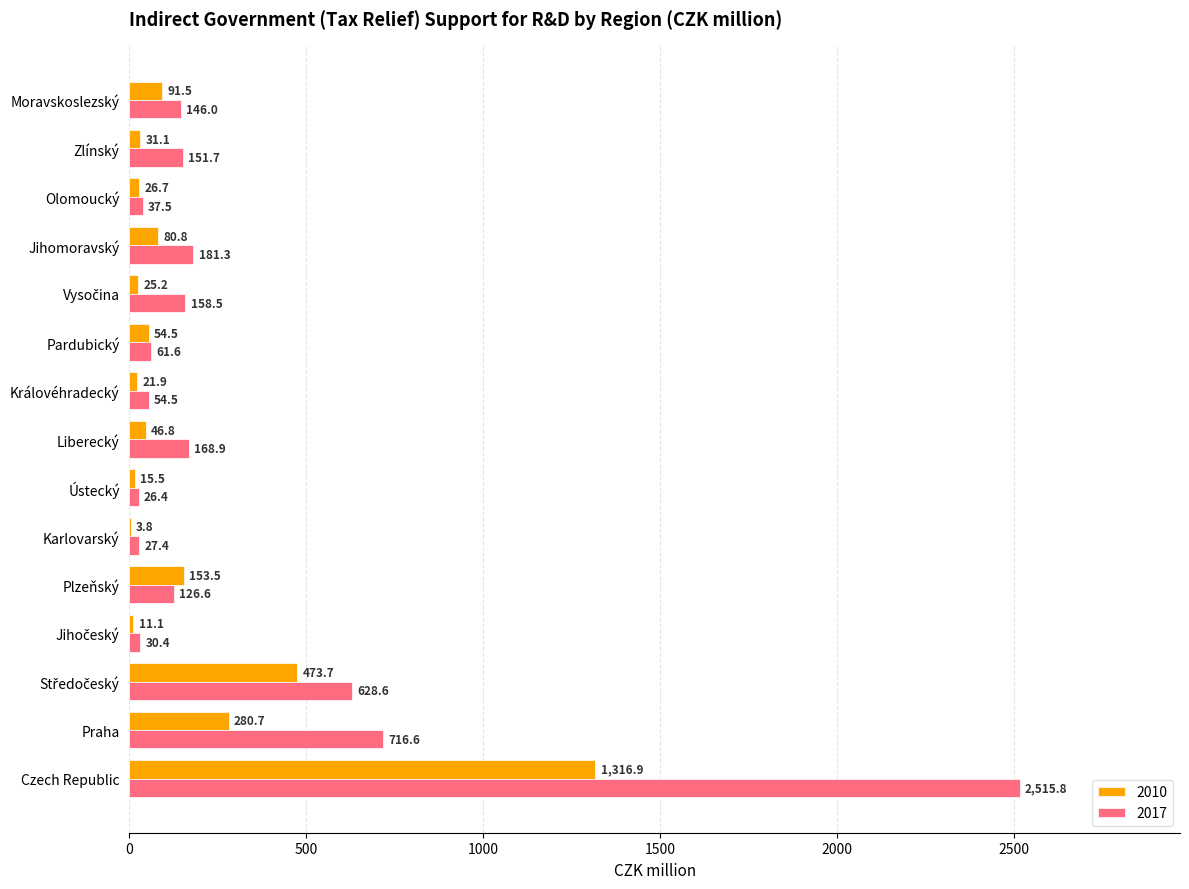

The 2010 series shows 21.9 at Královéhradecký. True or false?

True